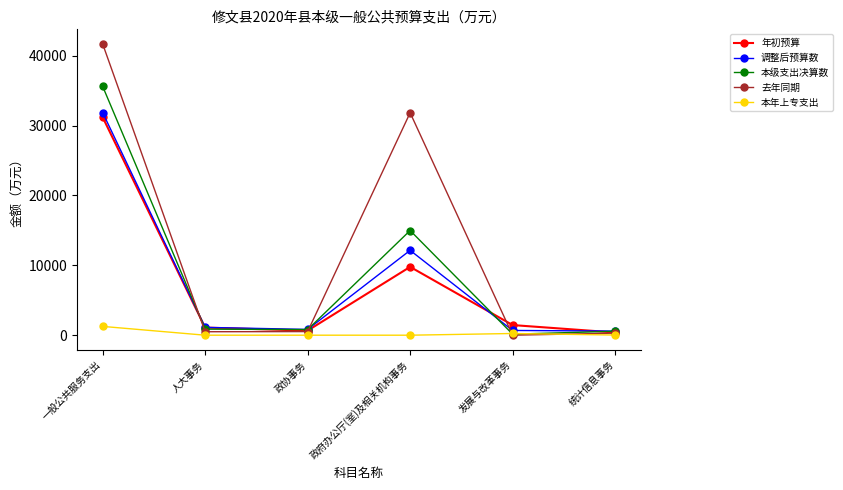

What are all the series names shown in the legend?

年初预算, 调整后预算数, 本级支出决算数, 去年同期, 本年上专支出